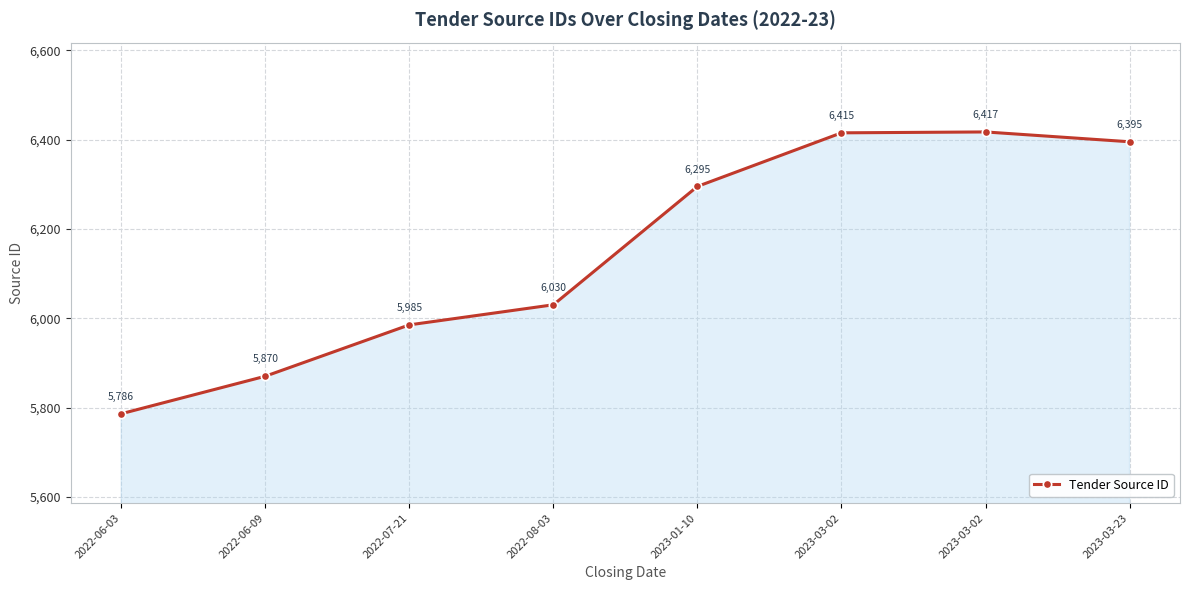

How many categories are shown in the chart?

8